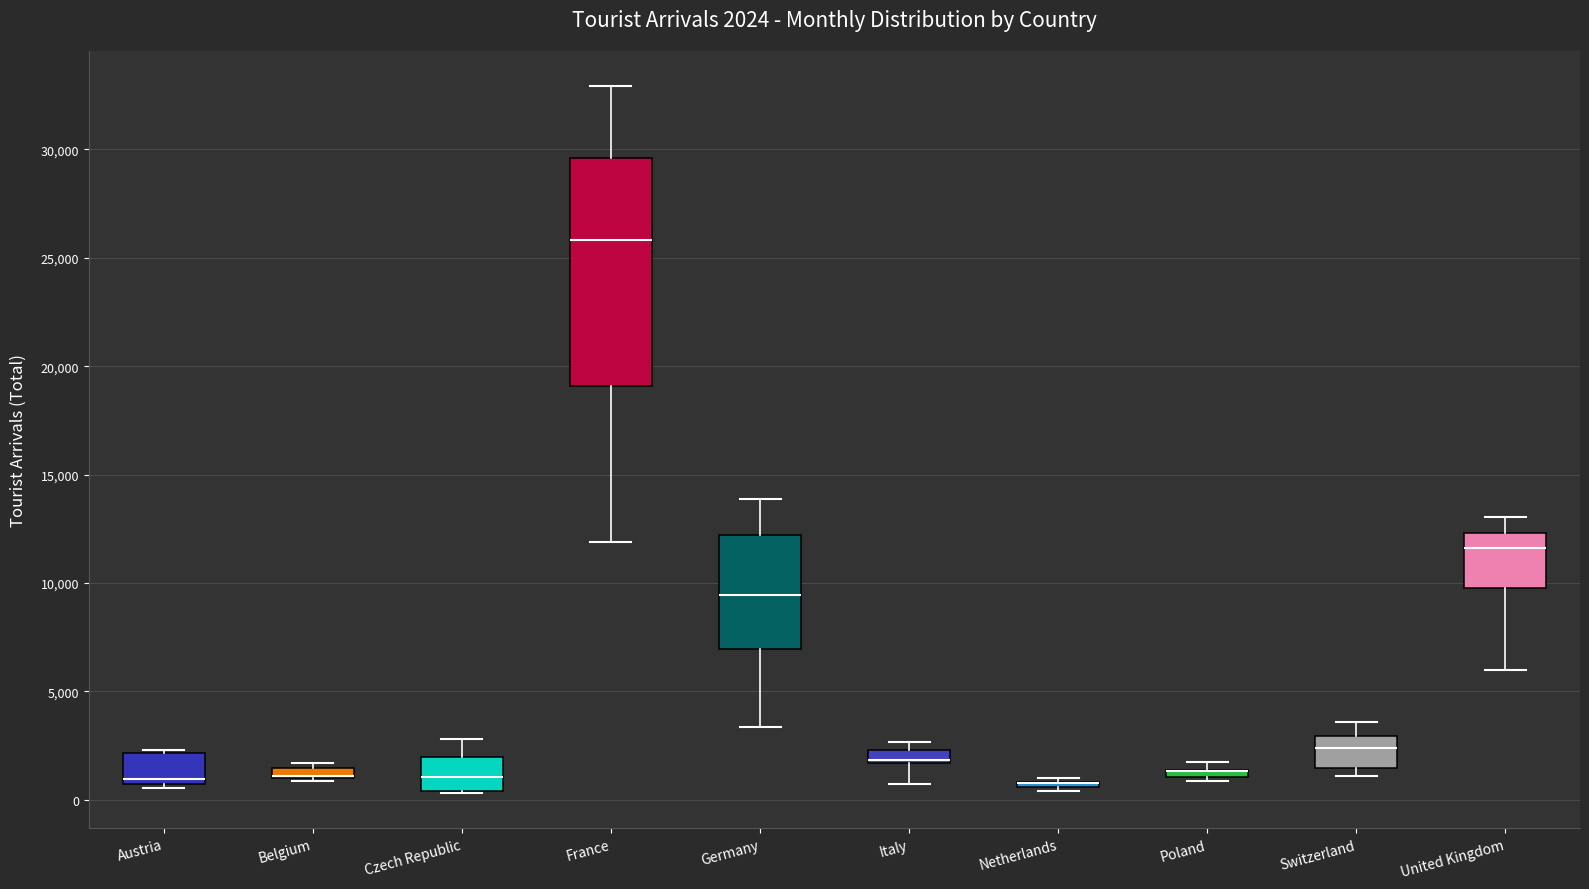

Which box is the tallest, from its lower edge to its upper edge?

France